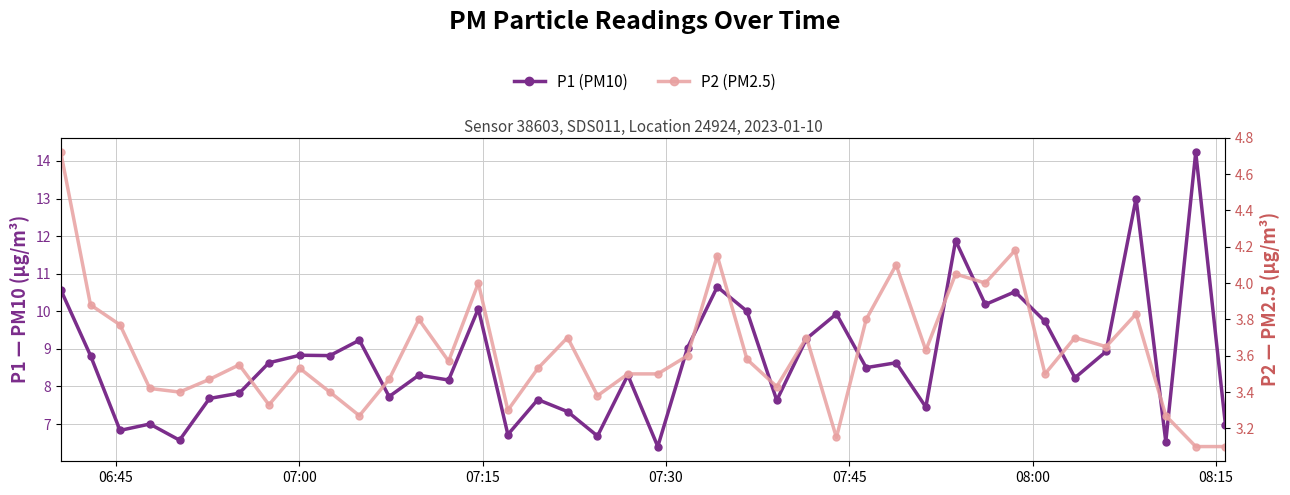

What are all the series names shown in the legend?

P1 (PM10), P2 (PM2.5)